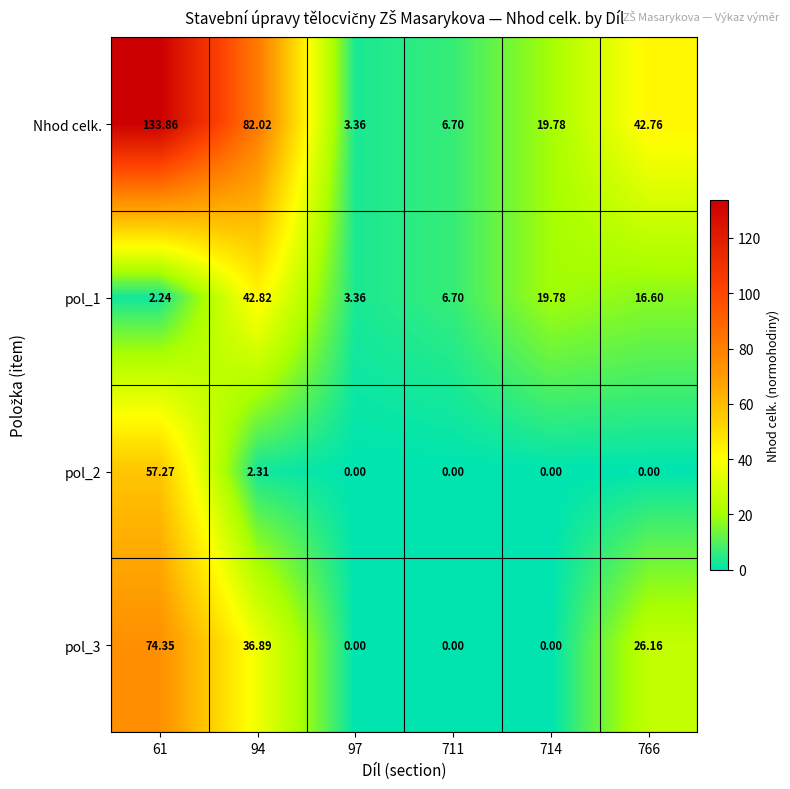

At which category is the sum across all series the highest?

61